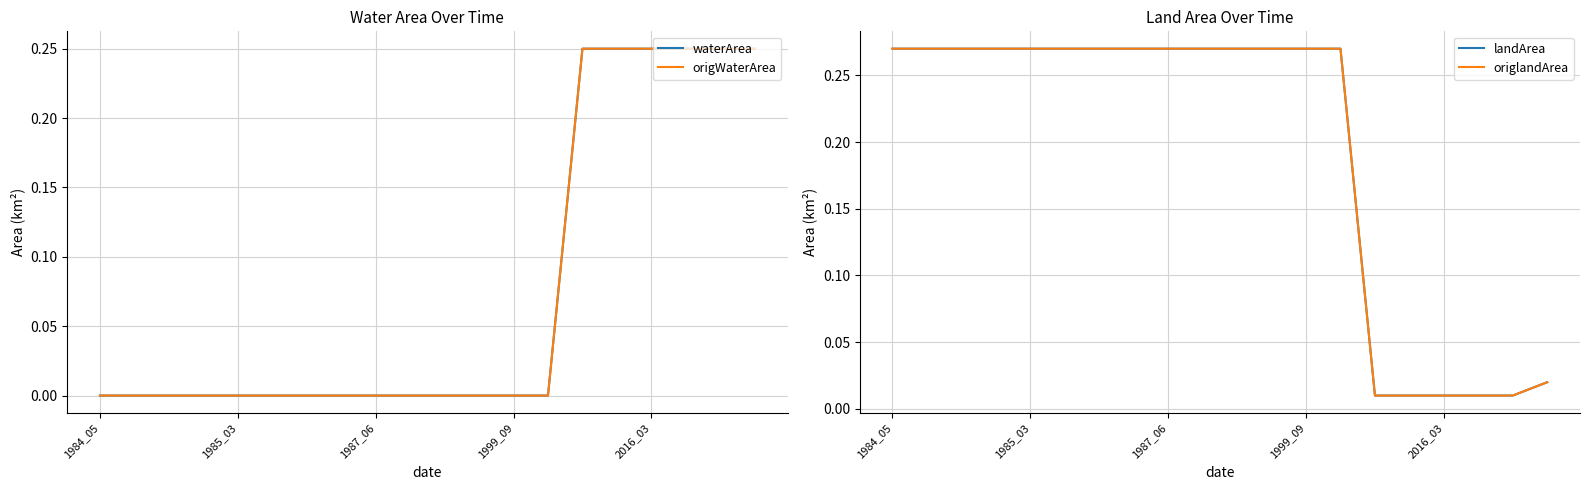

Reading left to right, list all the values displayed in this chart.

waterArea: 0.0	0.0	0.0	0.0	0.0	0.0	0.0	0.0	0.0	0.0	0.0	0.0	0.0	0.0	0.2	0.2	0.2	0.2	0.2	0.2
origWaterArea: 0.0	0.0	0.0	0.0	0.0	0.0	0.0	0.0	0.0	0.0	0.0	0.0	0.0	0.0	0.2	0.2	0.2	0.2	0.2	0.2
landArea: 0.3	0.3	0.3	0.3	0.3	0.3	0.3	0.3	0.3	0.3	0.3	0.3	0.3	0.3	0.0	0.0	0.0	0.0	0.0	0.0
origlandArea: 0.3	0.3	0.3	0.3	0.3	0.3	0.3	0.3	0.3	0.3	0.3	0.3	0.3	0.3	0.0	0.0	0.0	0.0	0.0	0.0